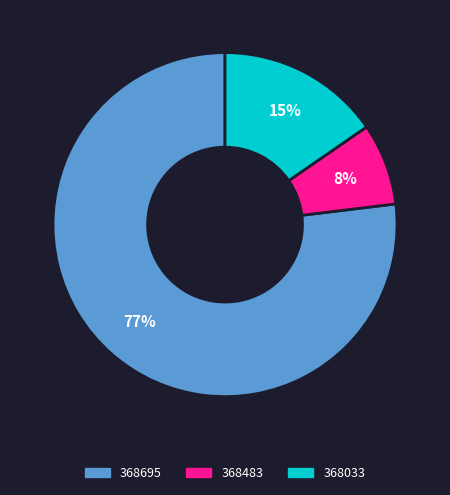

Which slice represents more than half of the pie?

368695